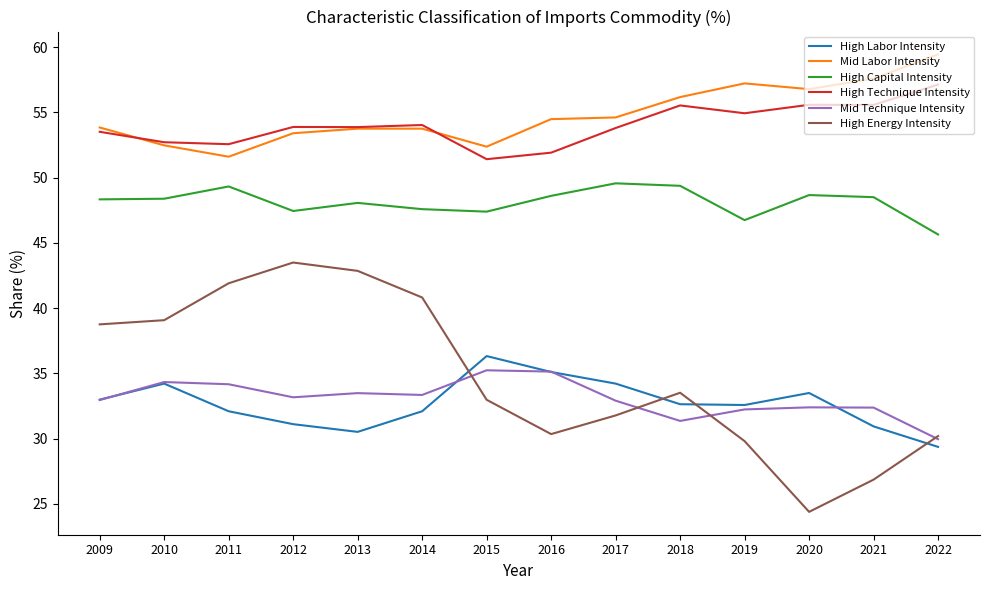

At how many categories does at least one series exceed 31?

14